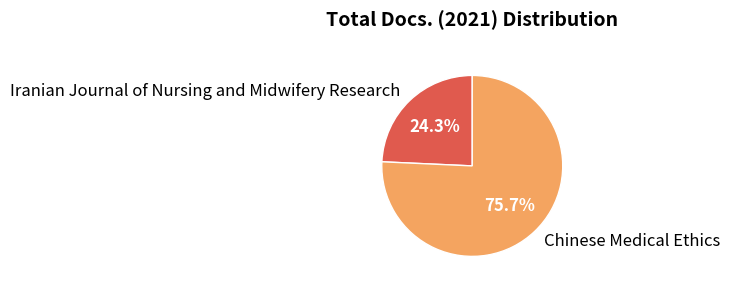

What is the smallest slice in the pie chart?

Iranian Journal of Nursing and Midwifery Research